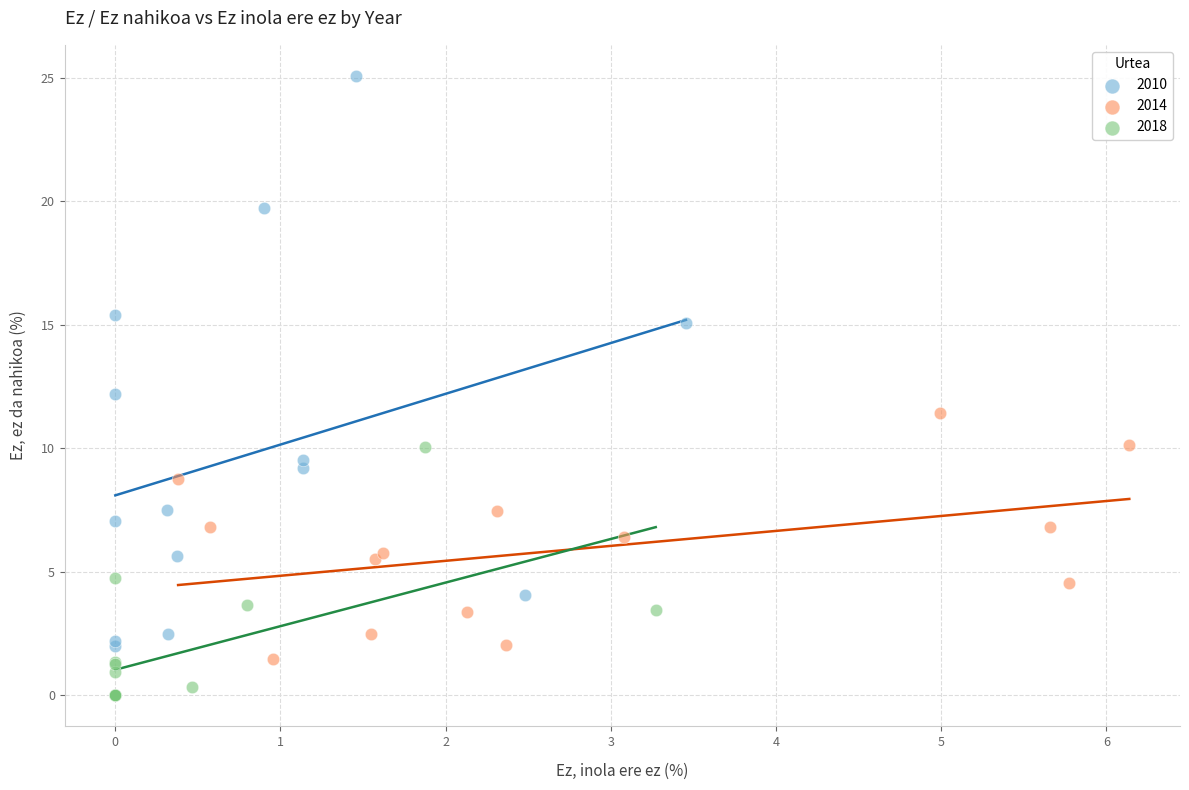

Which series has the largest Y range (max minus min)?

2010